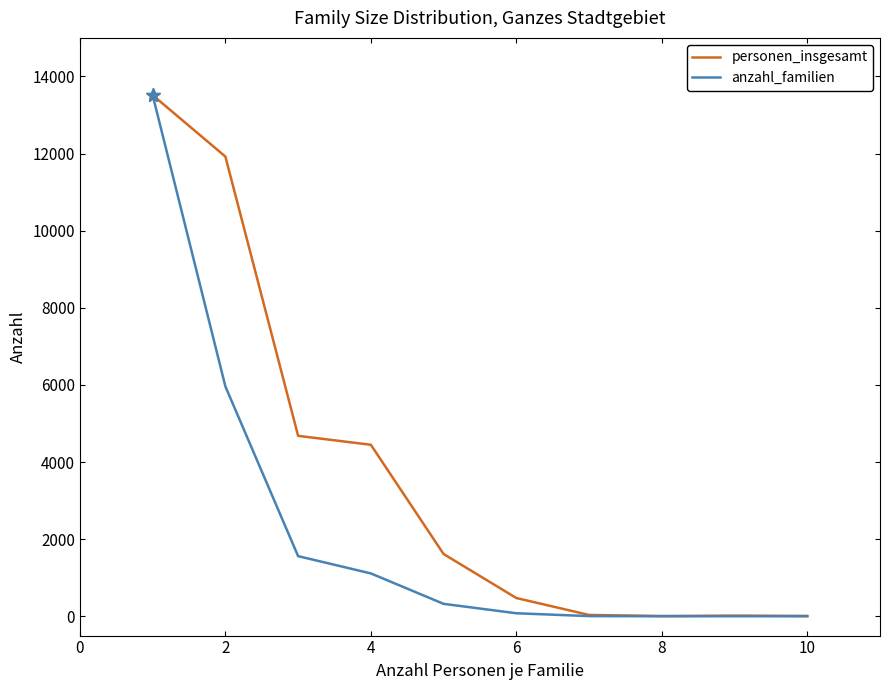

True or false: personen_insgesamt has more than 2 points higher than both neighbors.

False